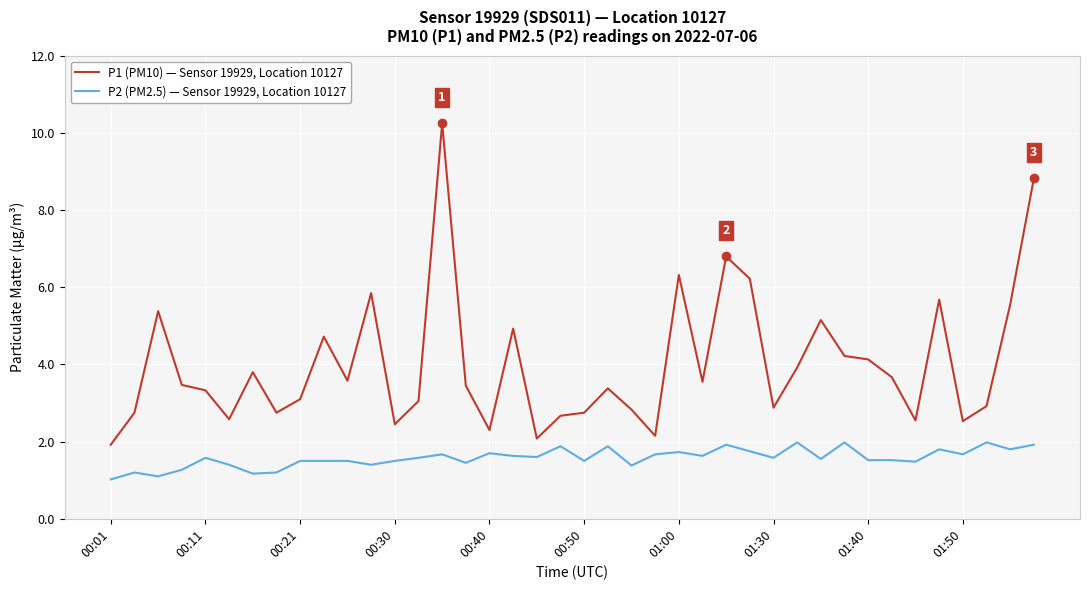

What is the minimum value shown in the chart?

1.0